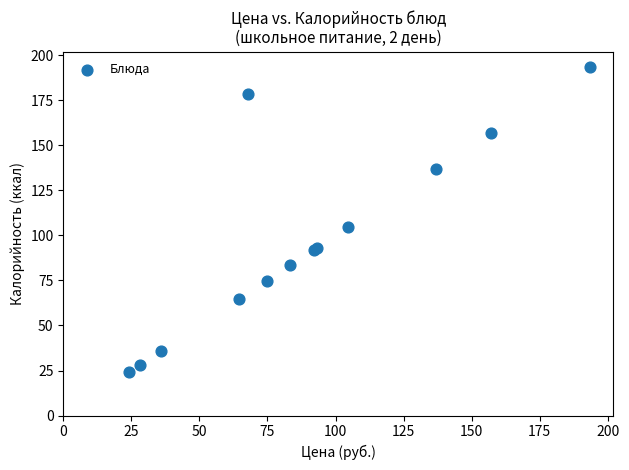

What Y value in the scatter plot is closest to 108?

104.7